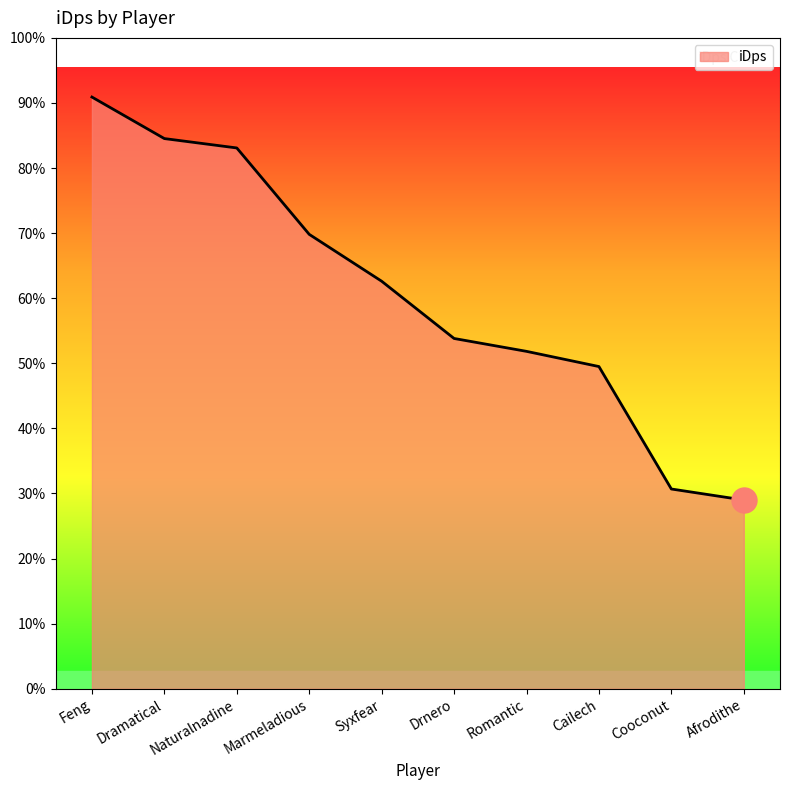

Is this an area chart (filled region under the line)?

Yes